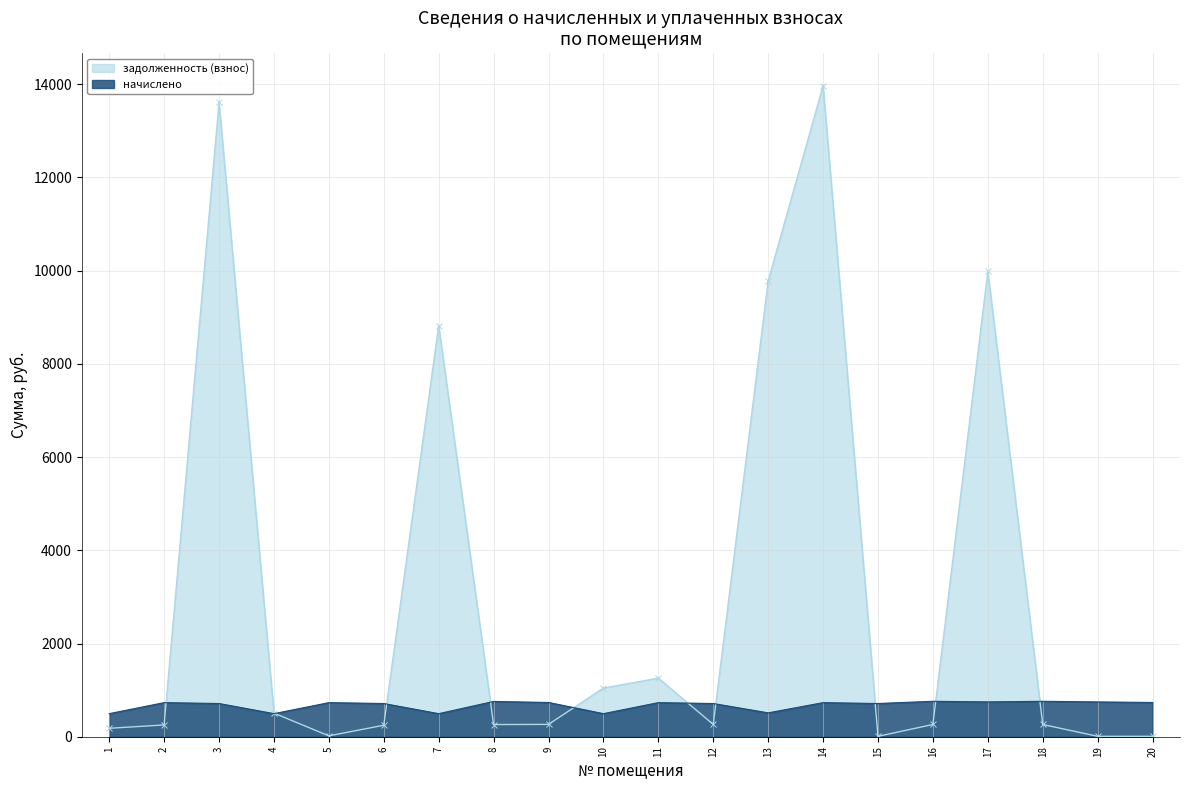

What value does the задолженность (взнос) series have at 2?

252.4